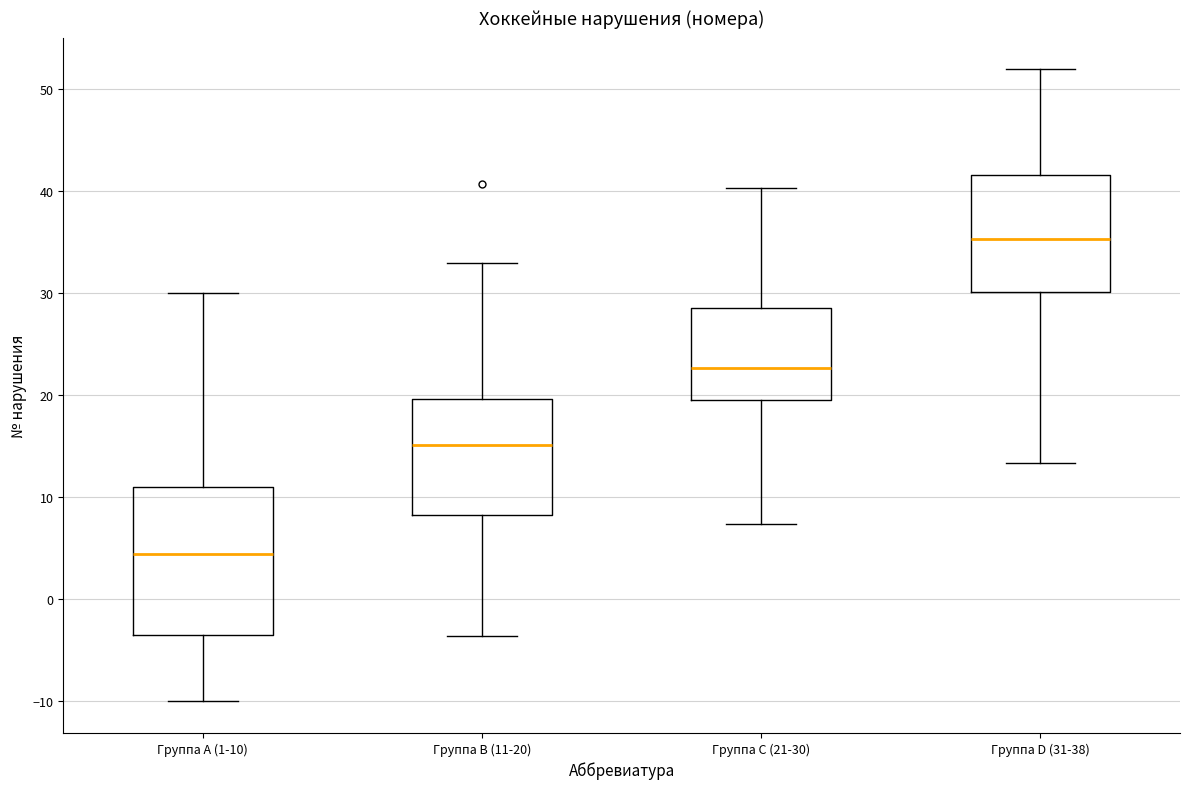

Comparing the boxes themselves (not the whiskers), which one is the tallest?

Группа A (1-10)